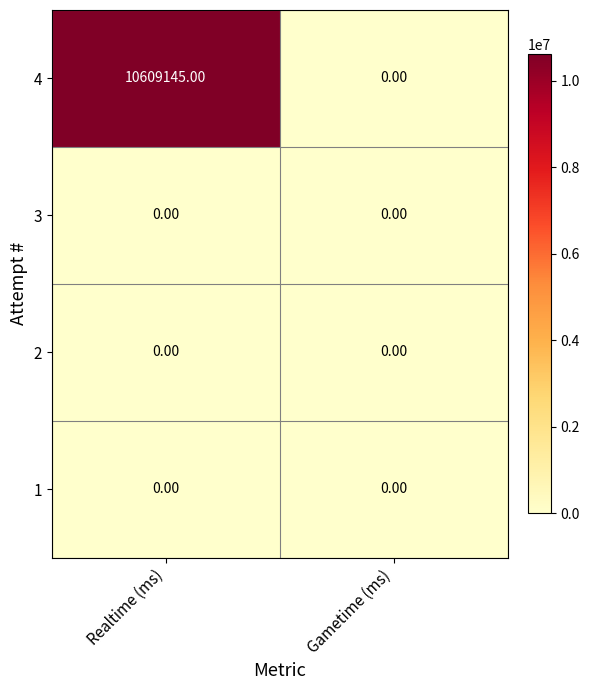

At which category does the chart reach its peak across all series?

Realtime (ms)